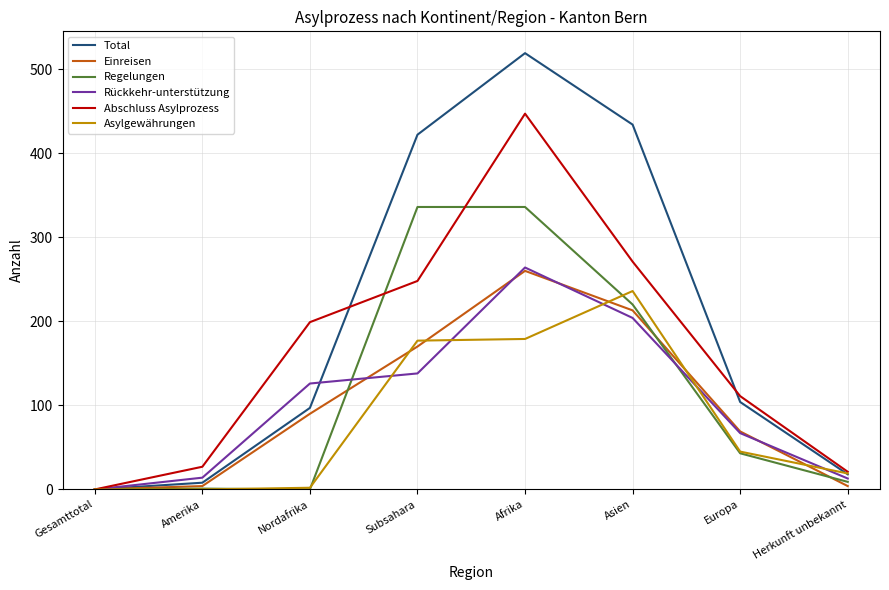

Which category has the highest value in the Asylgewährungen series?

Asien